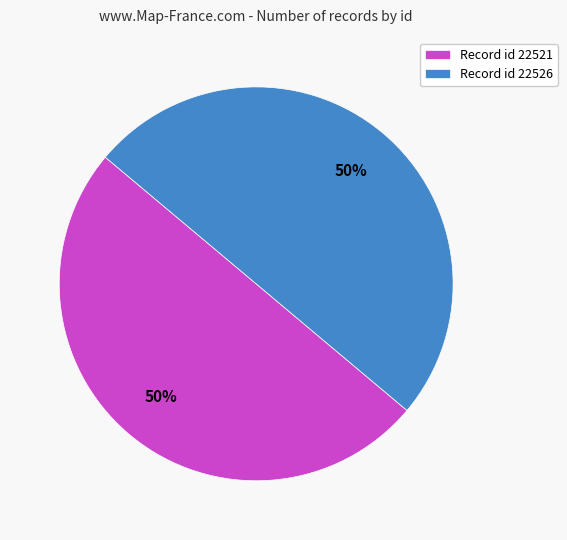

What is the ratio of the value at Record id 22526 to the value at Record id 22521?

1.0